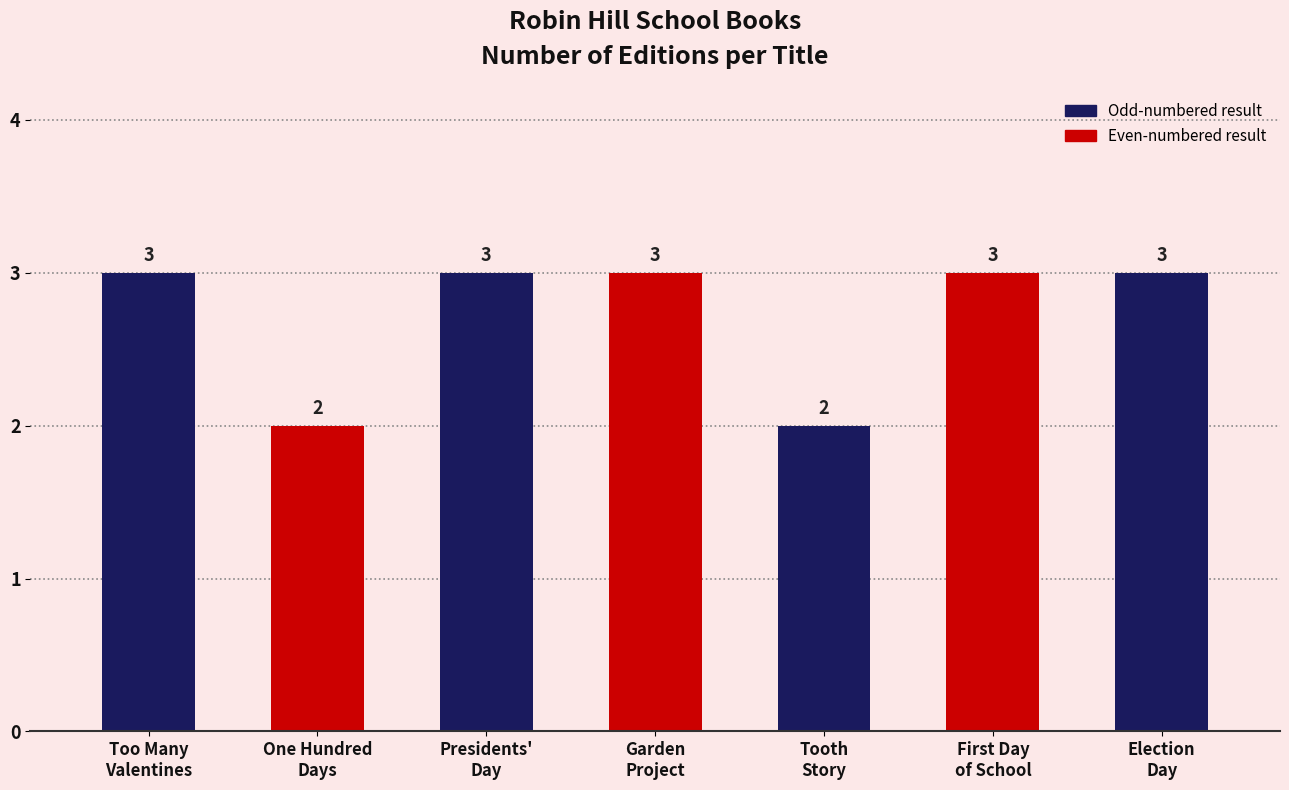

Are the bars horizontal?

No